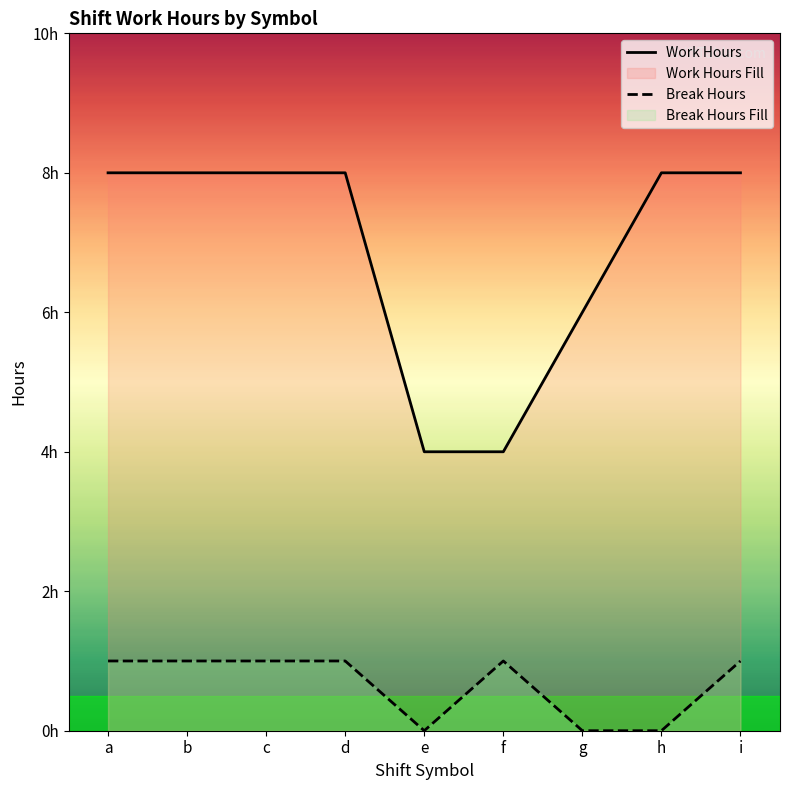

Where is Work Hours nearest to the value 6?

g